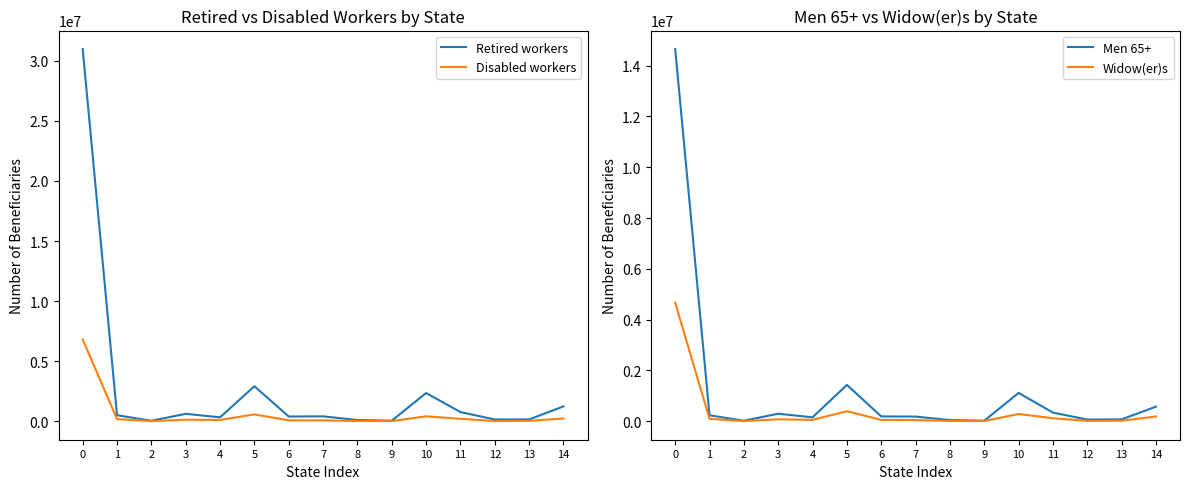

Reading left to right, what are all the values shown in this chart?

Retired workers: 0=30976145	1=502502	2=40237	3=617724	4=327697	5=2912853	6=392178	7=408611	8=100779	9=45919	10=2349812	11=764680	12=146599	13=150186	14=1238100
Disabled workers: 0=6806918	1=178375	2=10211	3=125727	4=109118	5=570084	6=75836	7=67281	8=21685	9=10233	10=407268	11=205249	12=19203	13=31318	14=231633
Men 65+: 0=14650230	1=234255	2=20415	3=297042	4=154730	5=1431541	6=190459	7=183317	8=46103	9=20497	10=1115243	11=339909	12=67216	13=73814	14=574968
Widow(er)s: 0=4666962	1=95762	2=5103	3=76392	4=55616	5=394166	6=54252	7=46686	8=12666	9=6211	10=286449	11=119007	12=15640	13=20360	14=187450